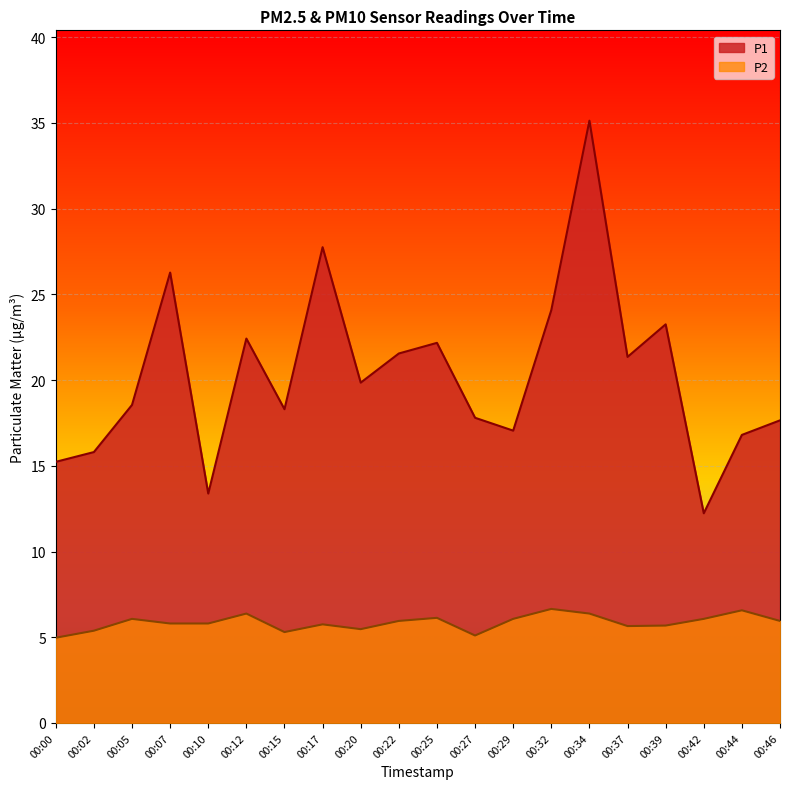

Where is the first local maximum for P2?

00:05